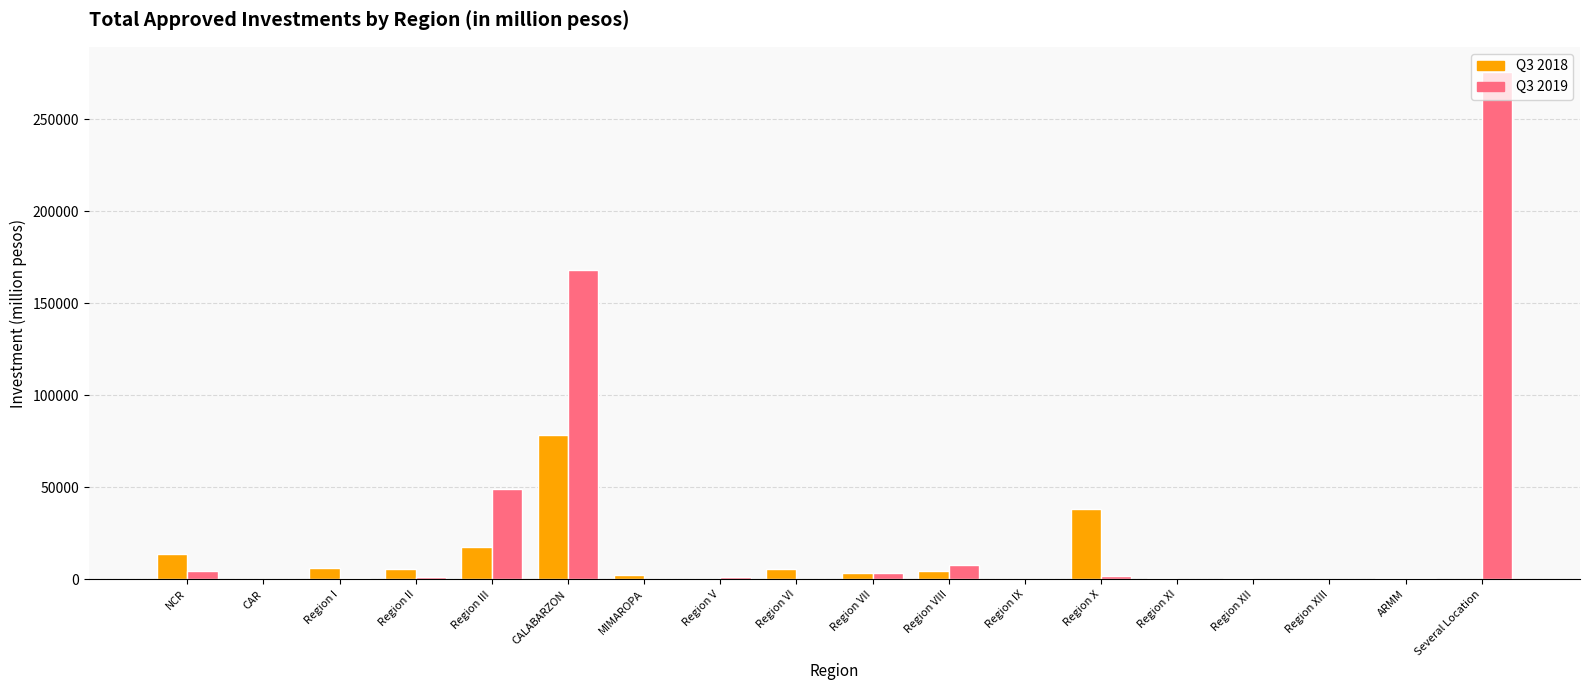

At which category is the sum across all series the highest?

Several Location